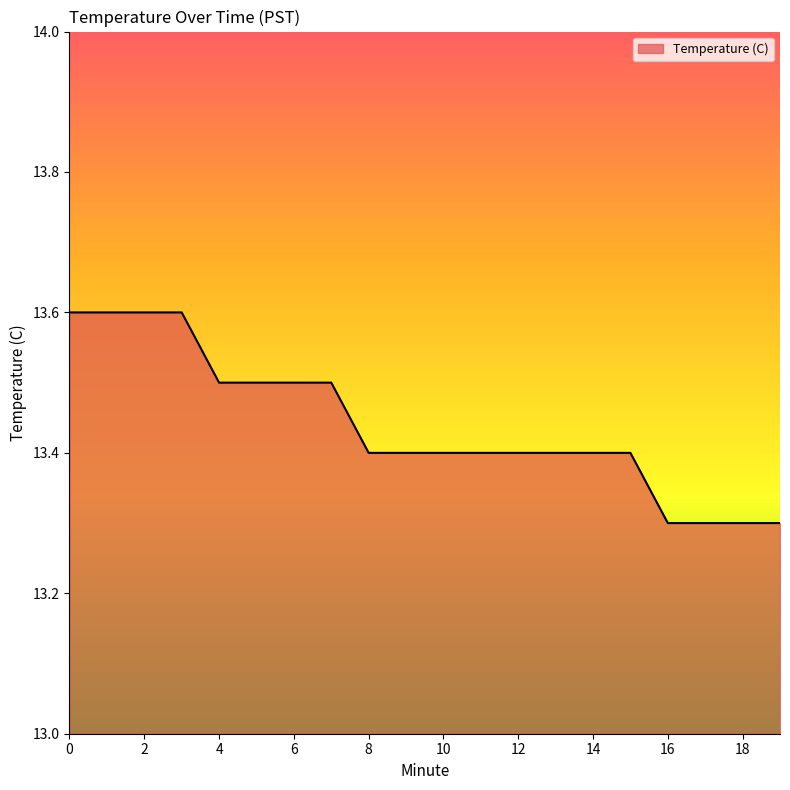

What is the minimum value shown in the chart?

13.3